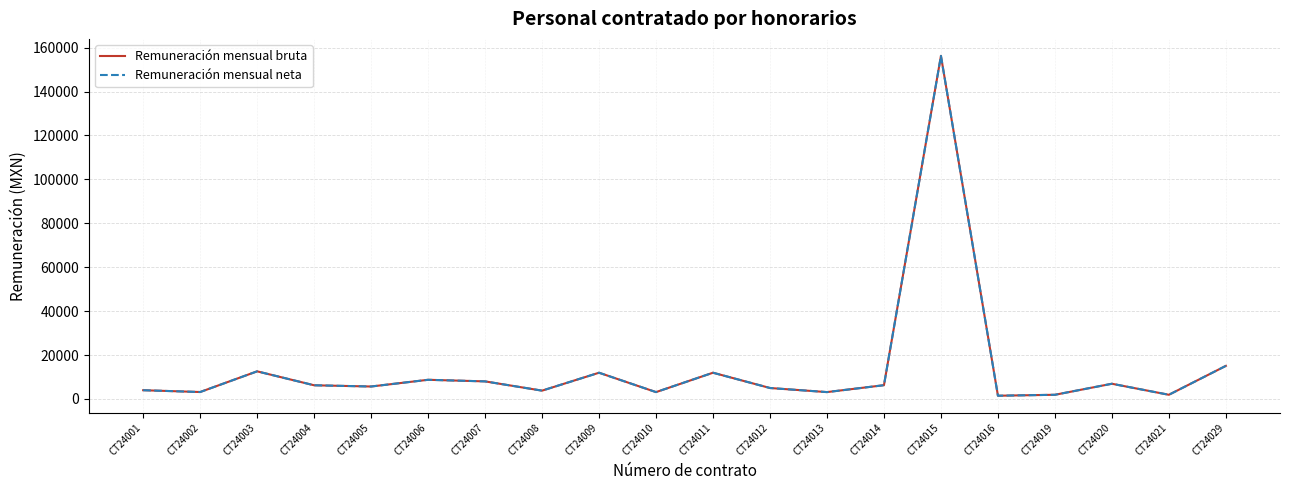

Is the value of Remuneración mensual neta at CT24012 greater than the value of Remuneración mensual bruta at CT24004?

No